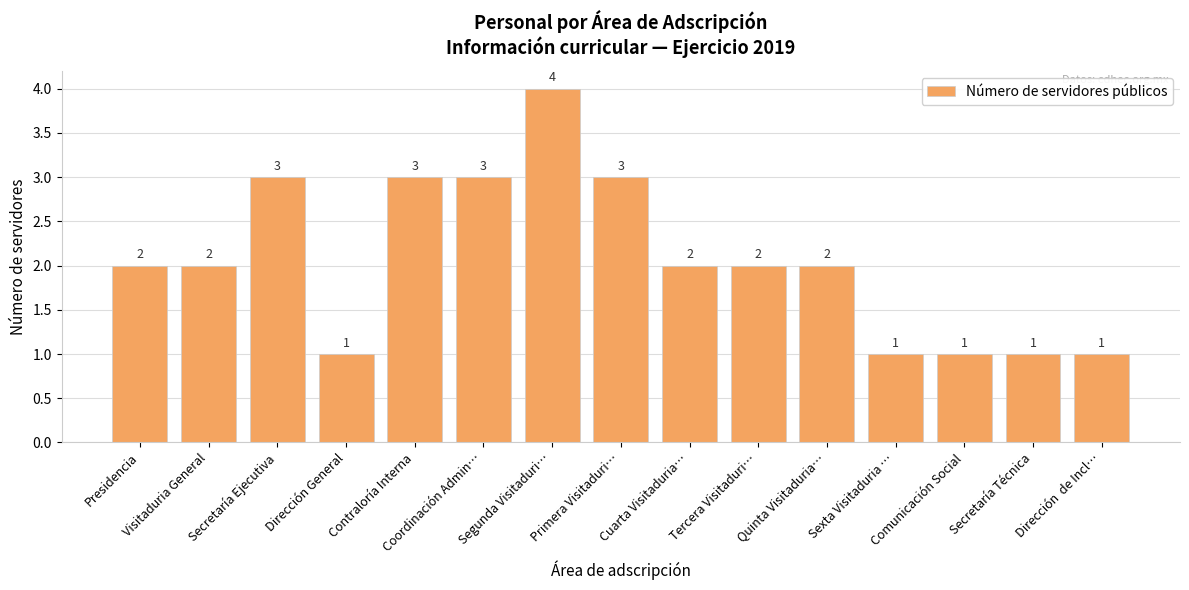

What is the value of the 6th bar from the left?

3